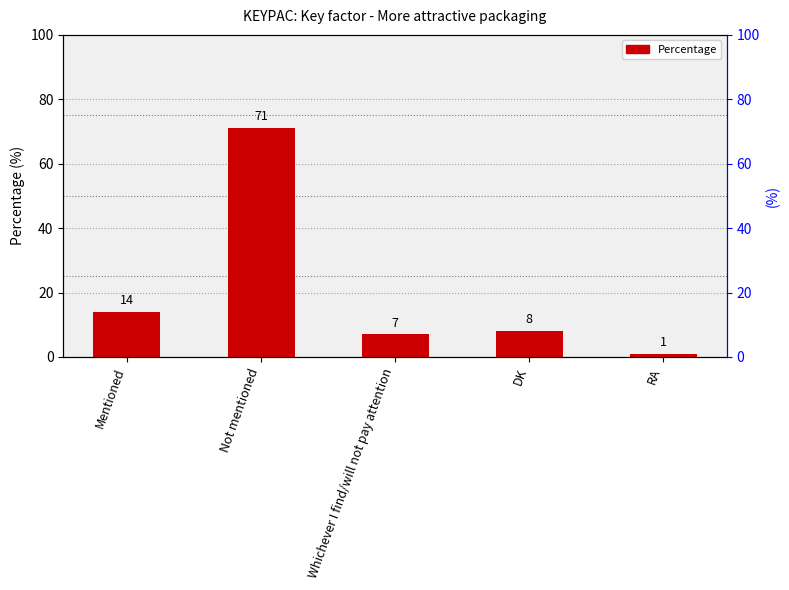

What position from the left is Whichever I find/will not pay attention?

3